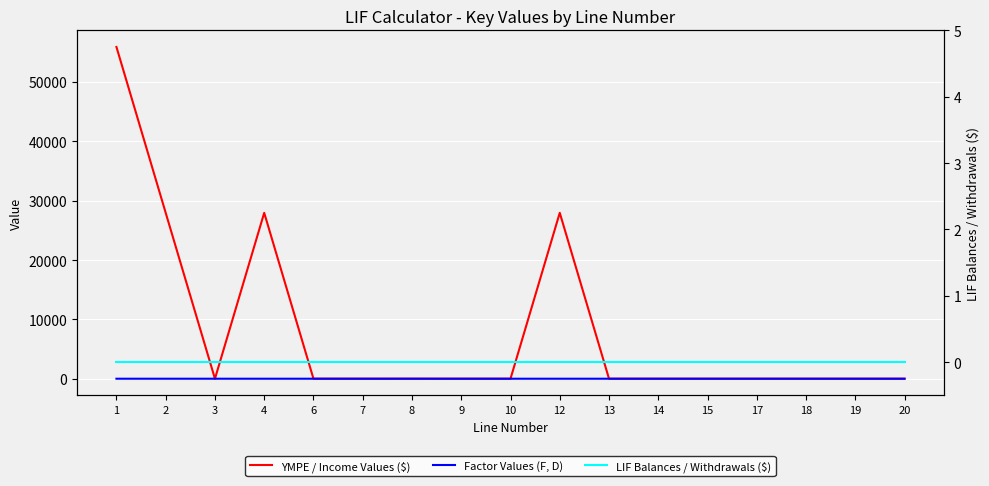

Which series has the widest spread of values?

YMPE / Income Values ($)